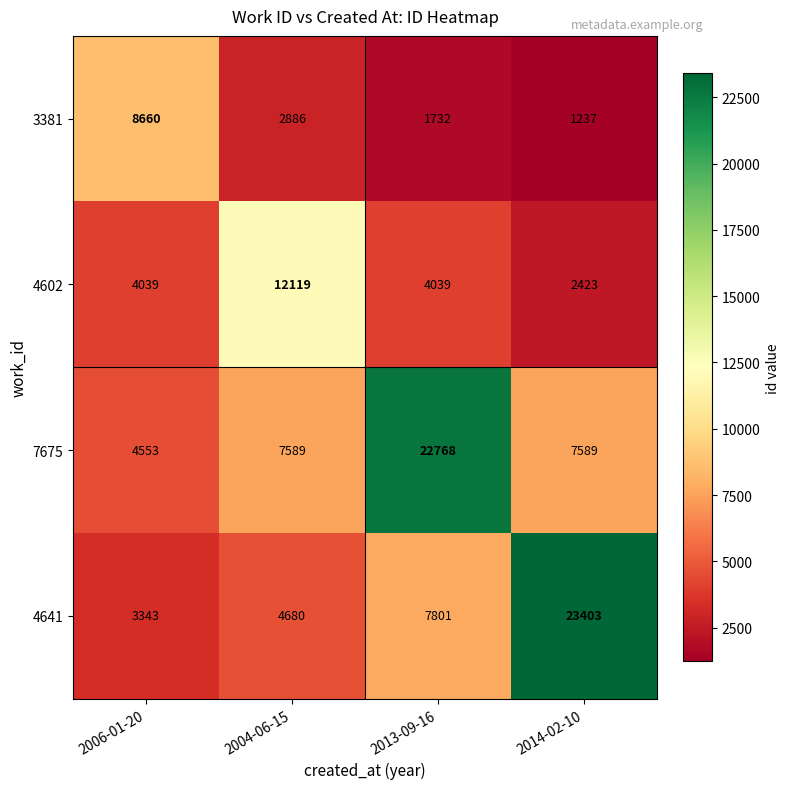

Rank the series at 2004-06-15 from highest to lowest value.

4602, 7675, 4641, 3381